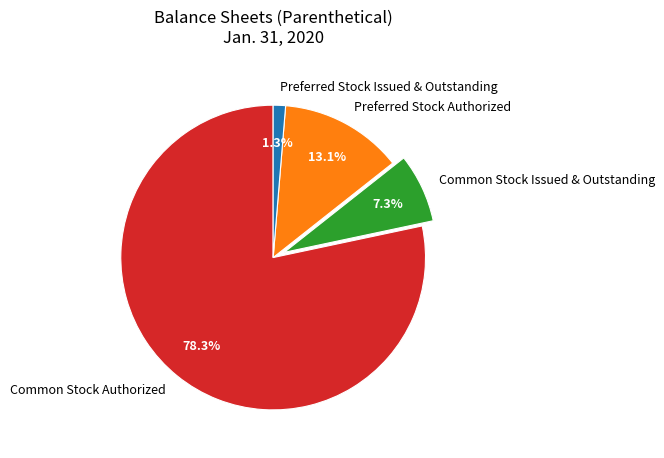

Which has a higher value, Preferred Stock Authorized or Common Stock Authorized?

Common Stock Authorized